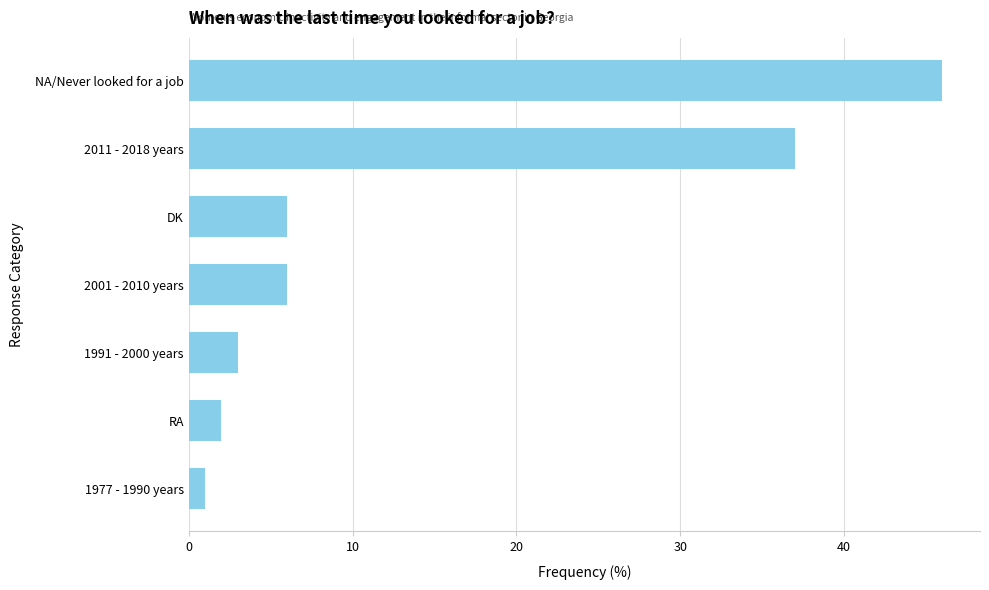

Where is the data nearest to the value 23?

2011 - 2018 years